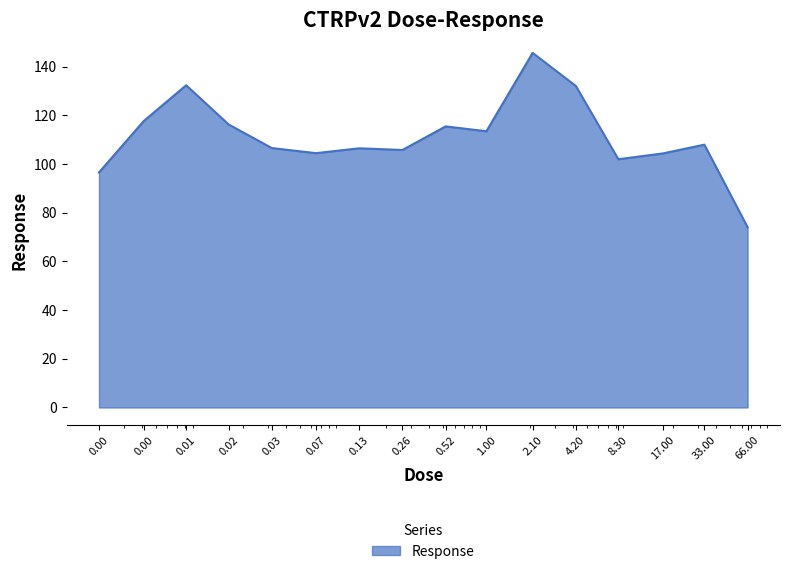

What is the maximum value shown in the chart?

145.7